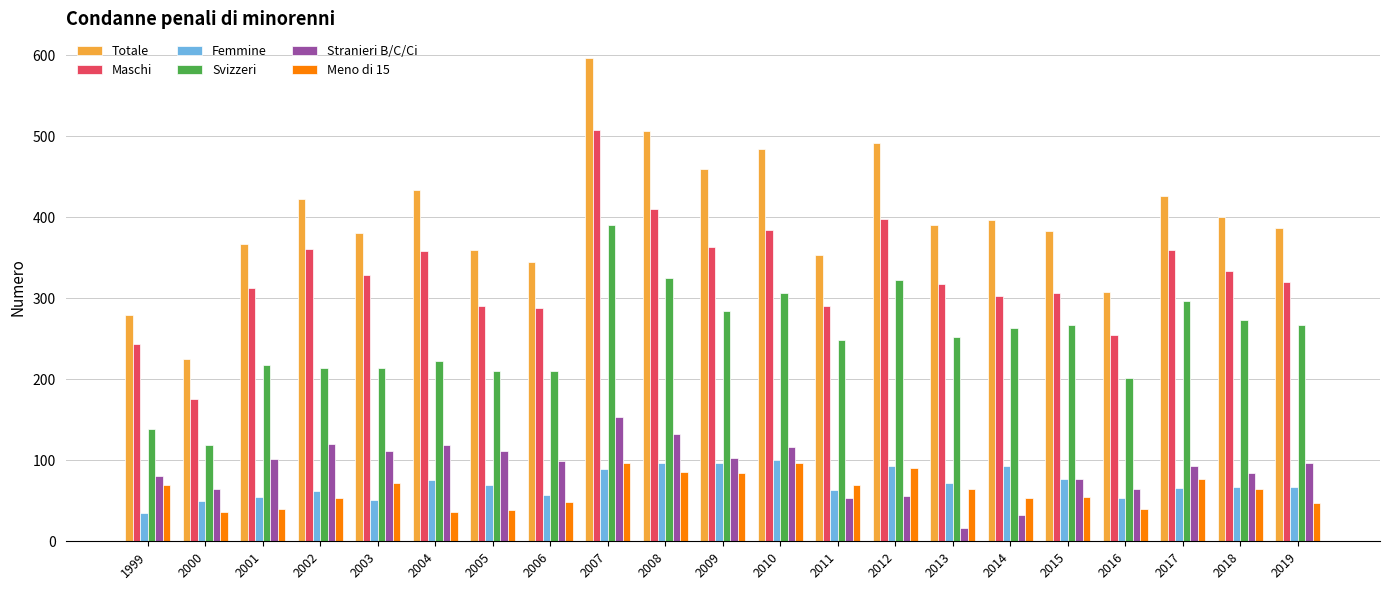

What is the approximate value of Totale at 2015?

383